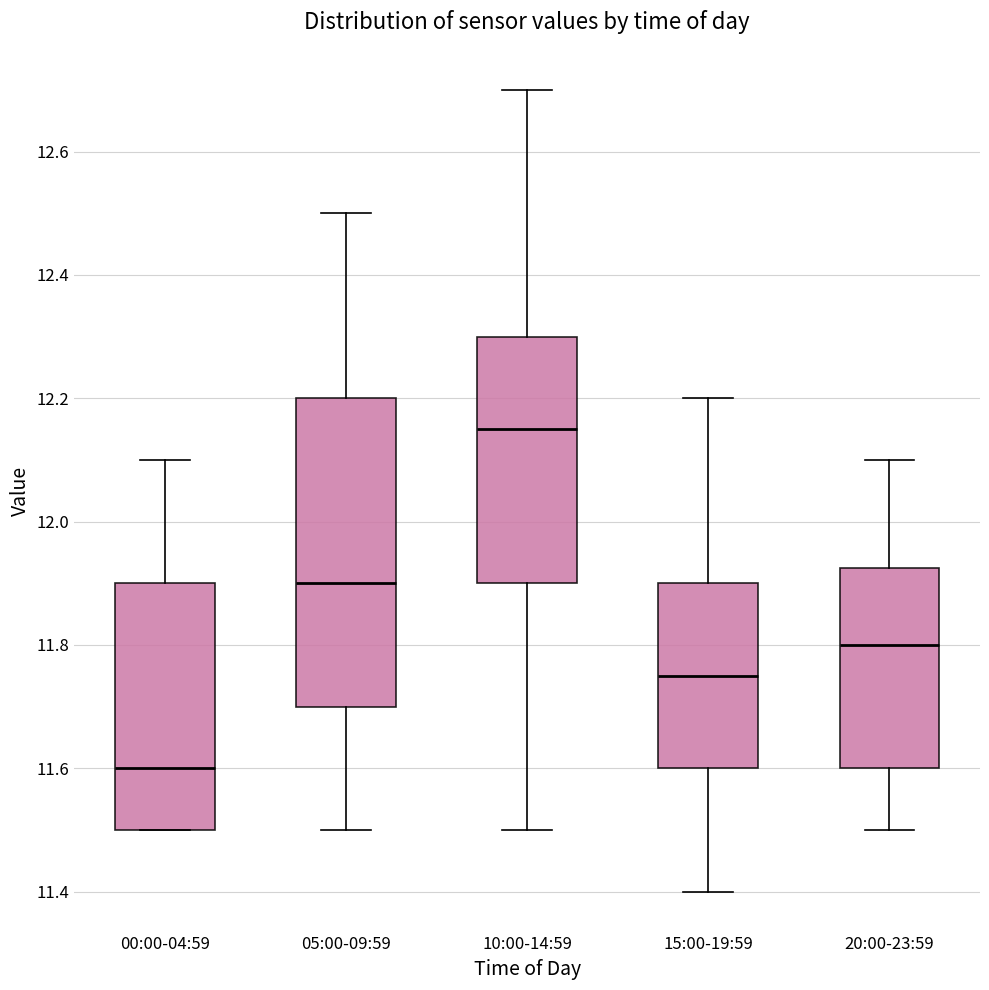

Which box is the tallest, from its lower edge to its upper edge?

05:00-09:59